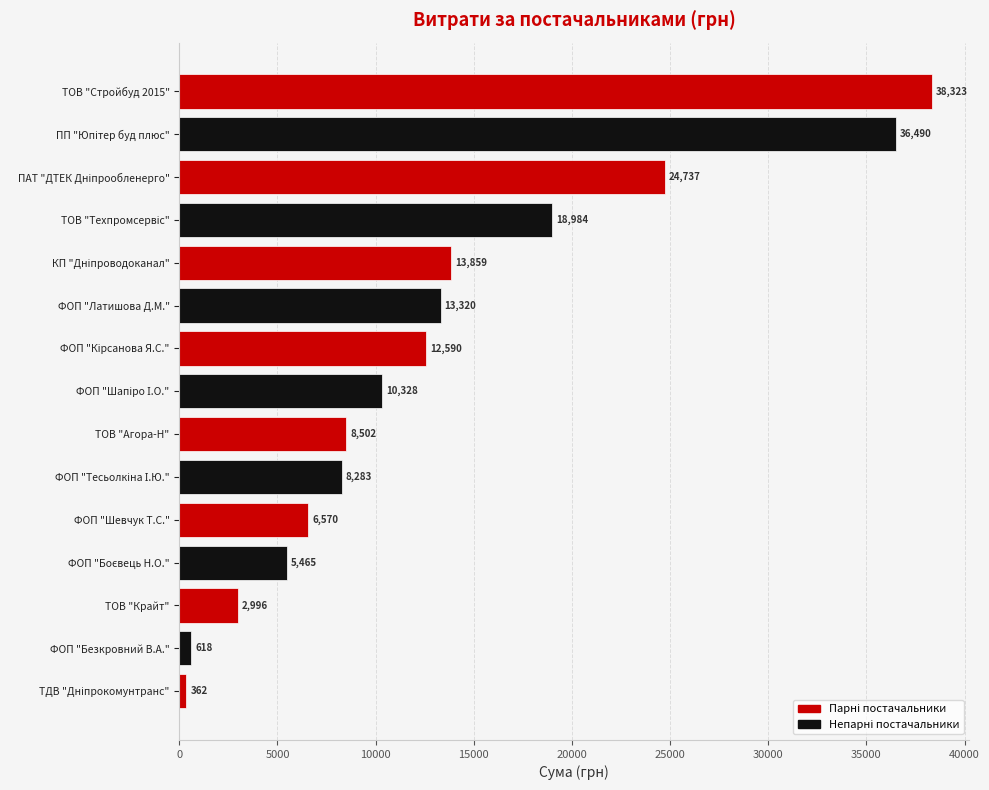

What value does the data have at ТОВ "Агора-Н"?

8502.0